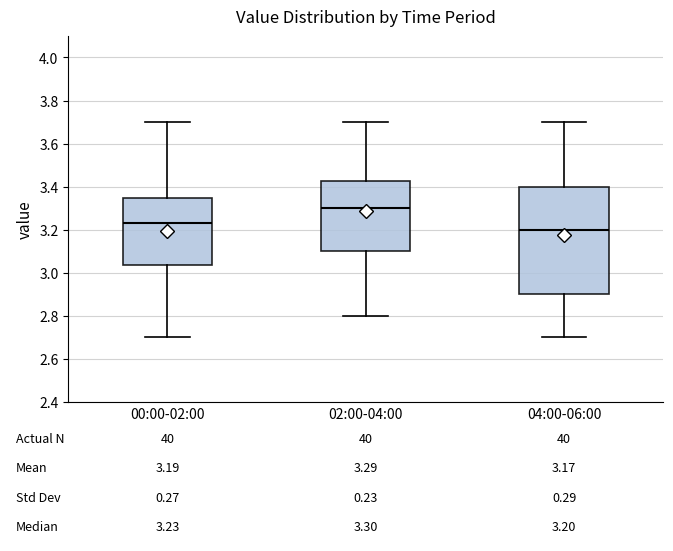

Which box's median line is the lowest?

04:00-06:00